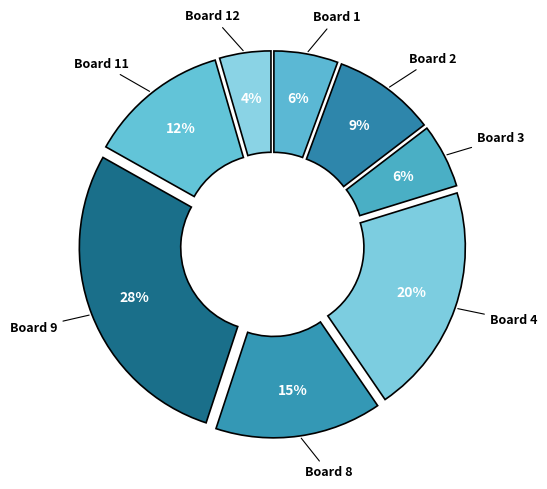

How many segments does this pie chart have?

8